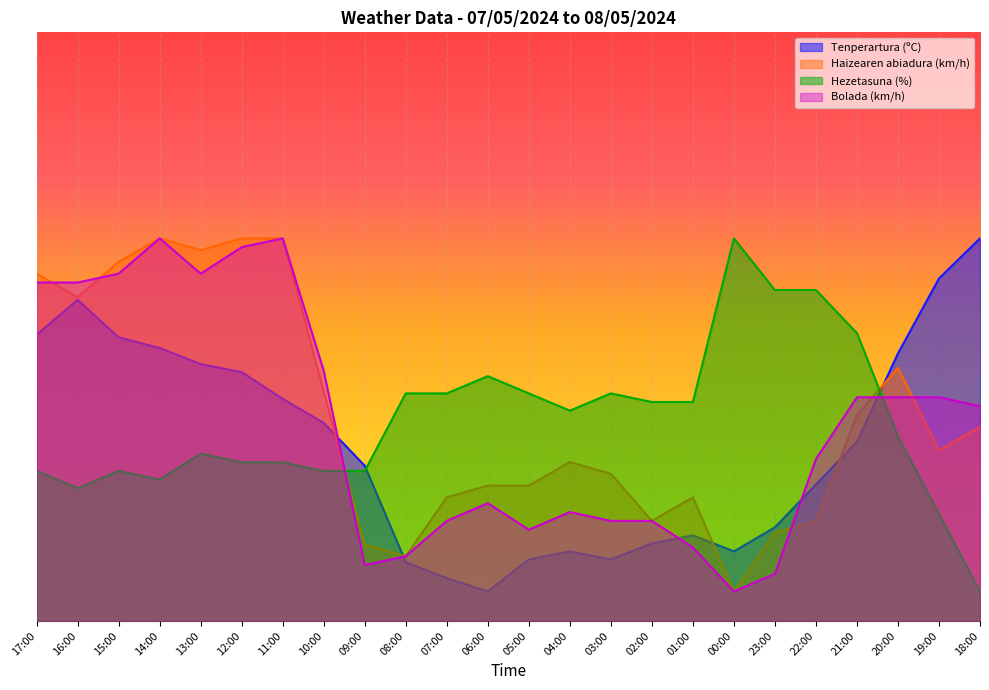

What are all the series names shown in the legend?

Tenperartura (ºC), Haizearen abiadura (km/h), Hezetasuna (%), Bolada (km/h)